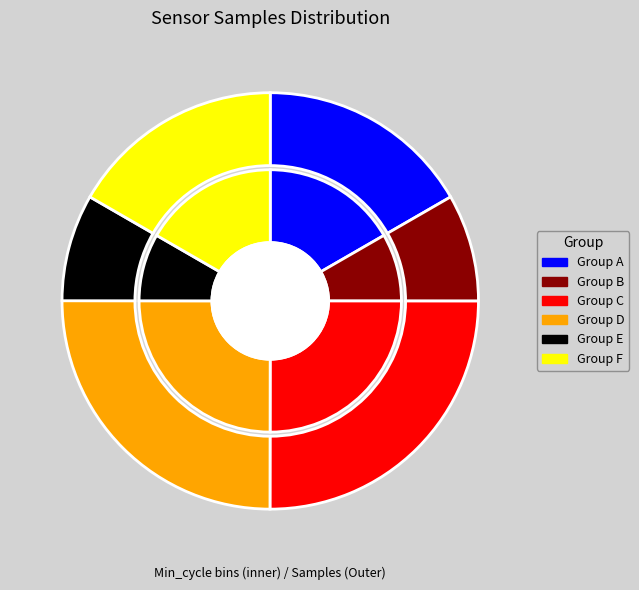

What percentage is the 28 slice, to the nearest percent?

8%